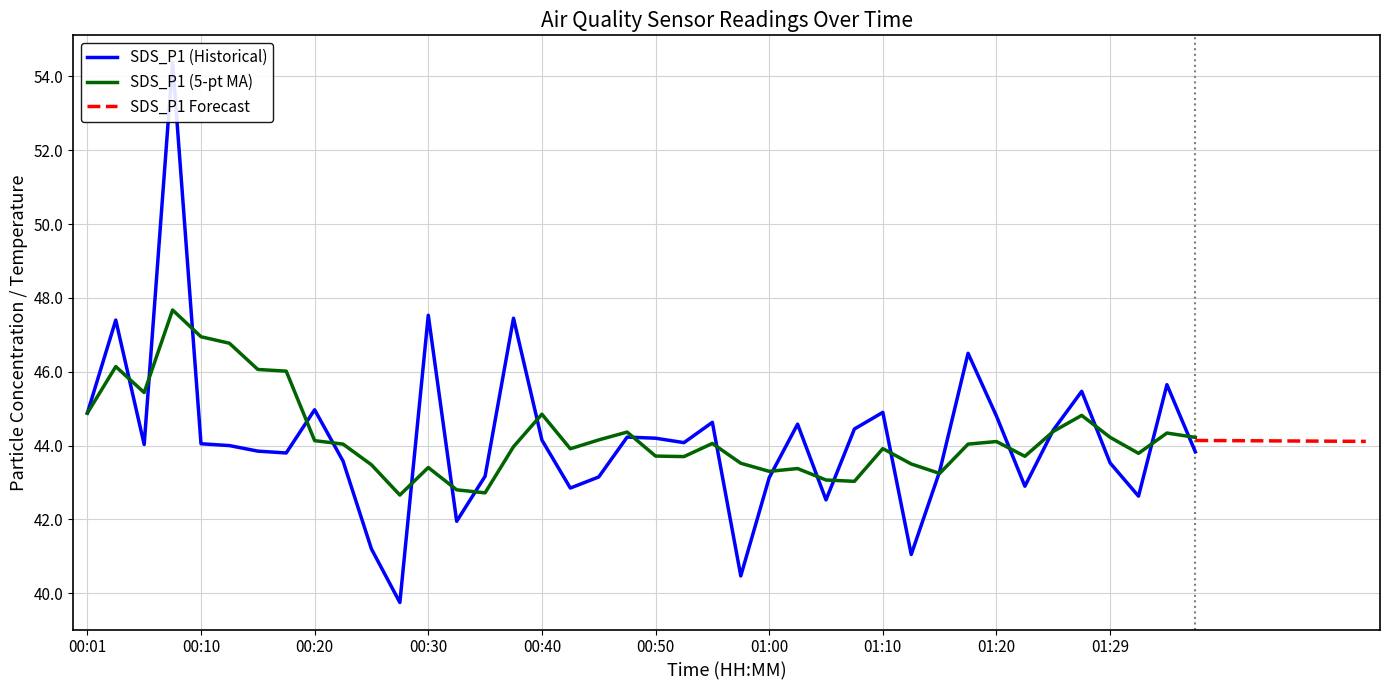

What is the lowest value of the SDS_P1 (5-pt MA) series?

42.7